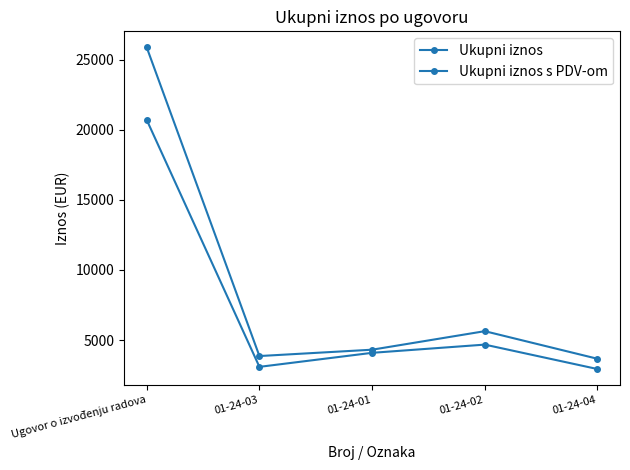

What is the label of the 2nd point from the left?

01-24-03